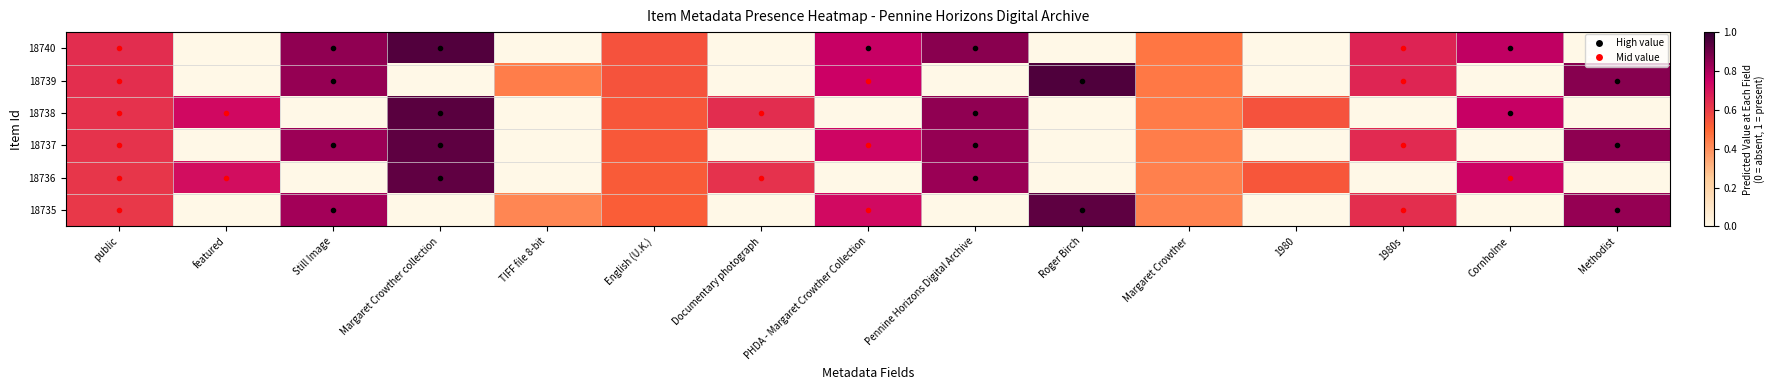

How many distinct data groups are displayed?

6